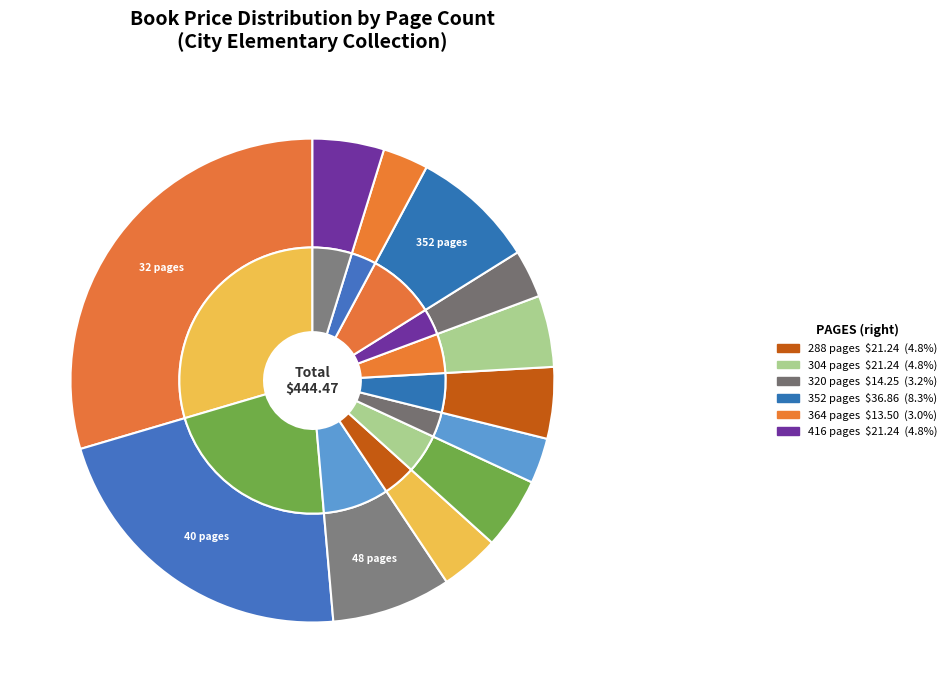

To the nearest percent, what is the average slice percentage?

8%